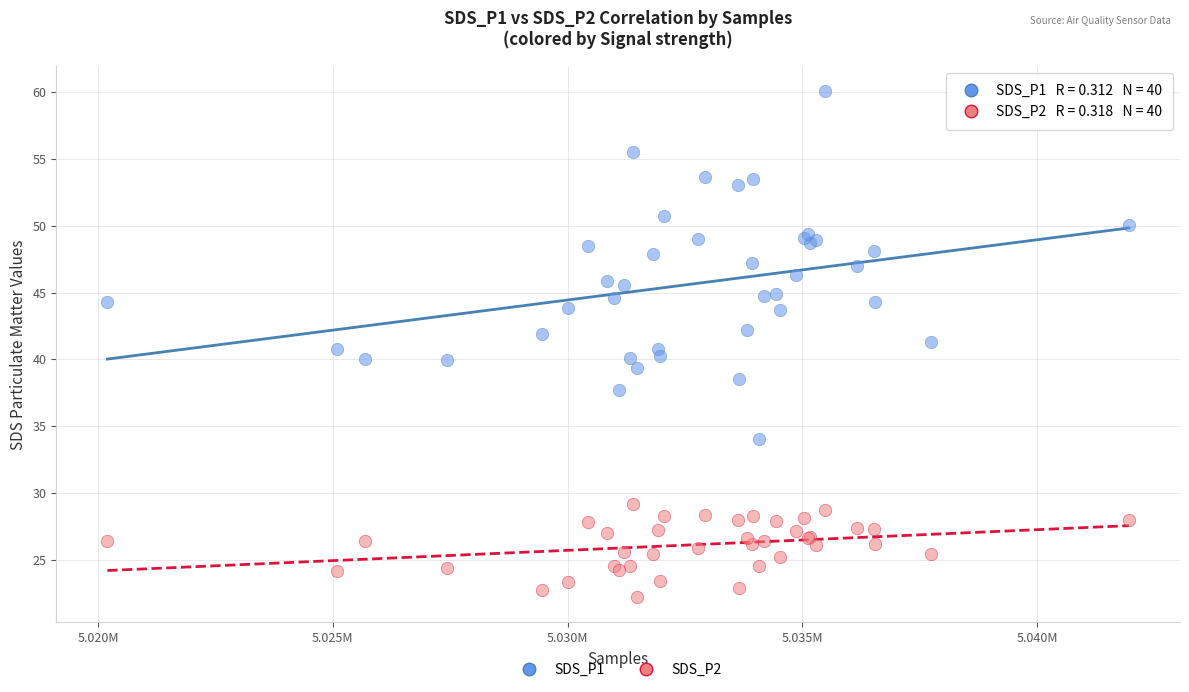

Which series contains the highest Y value?

SDS_P1